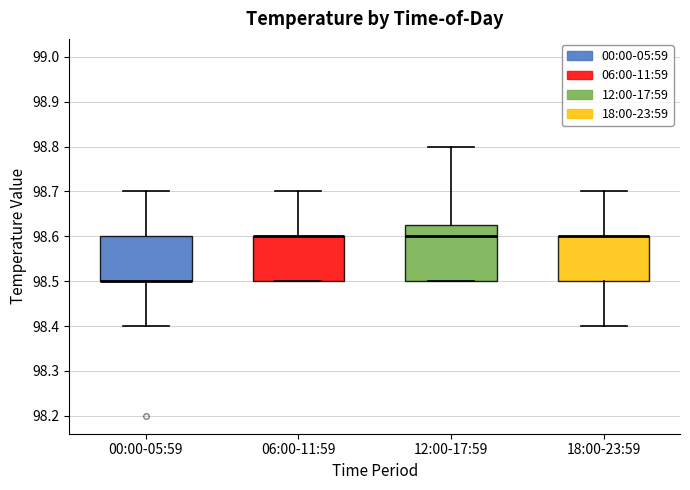

Reading left to right, read every box against the y-axis: the position of its median line, the range the box covers, and the ends of its whiskers. The values are not printed on the chart, so give them approximately, as read against the axis.

00:00-05:59: median 98.50 (drawn on the box's lower edge), box 98.50 to 98.60, whiskers 98.40 to 98.70
06:00-11:59: median 98.60 (drawn on the box's upper edge), box 98.50 to 98.60, whiskers 98.50 to 98.70
12:00-17:59: median 98.60, box 98.50 to 98.63, whiskers 98.50 to 98.80
18:00-23:59: median 98.60 (drawn on the box's upper edge), box 98.50 to 98.60, whiskers 98.40 to 98.70